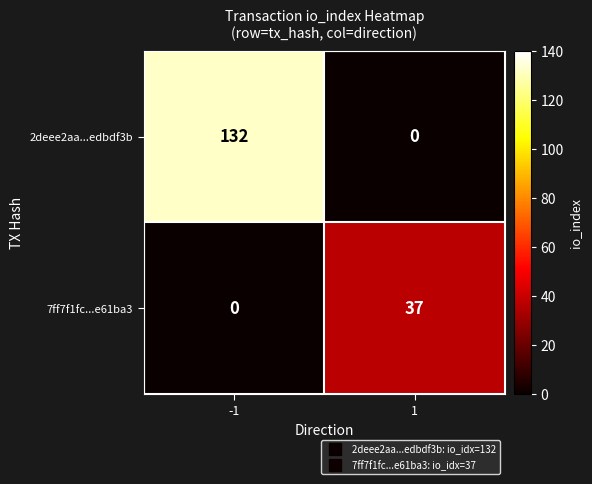

What is the sum of all 7ff7f1fc...e61ba3 values?

37